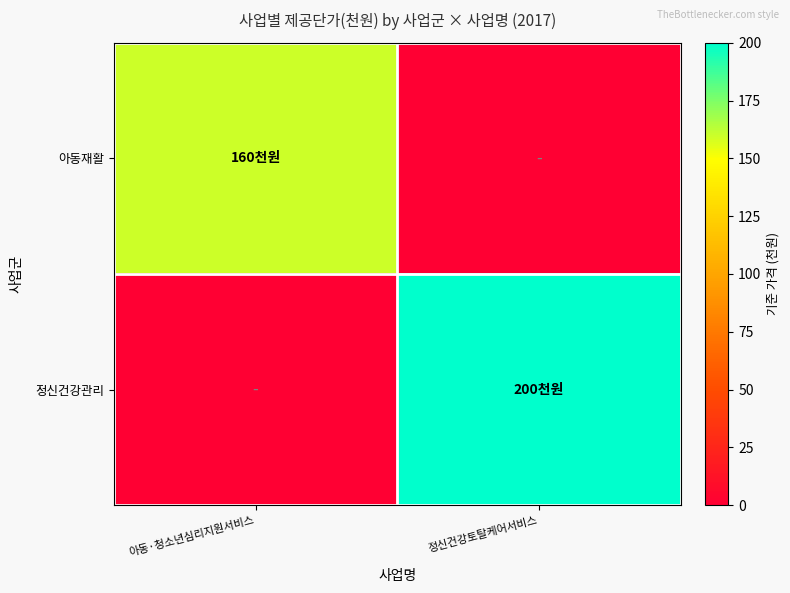

Reading left to right, what are all the values shown in this chart?

아동재활: 아동·청소년심리지원서비스=160	정신건강토탈케어서비스=0
정신건강관리: 아동·청소년심리지원서비스=0	정신건강토탈케어서비스=200